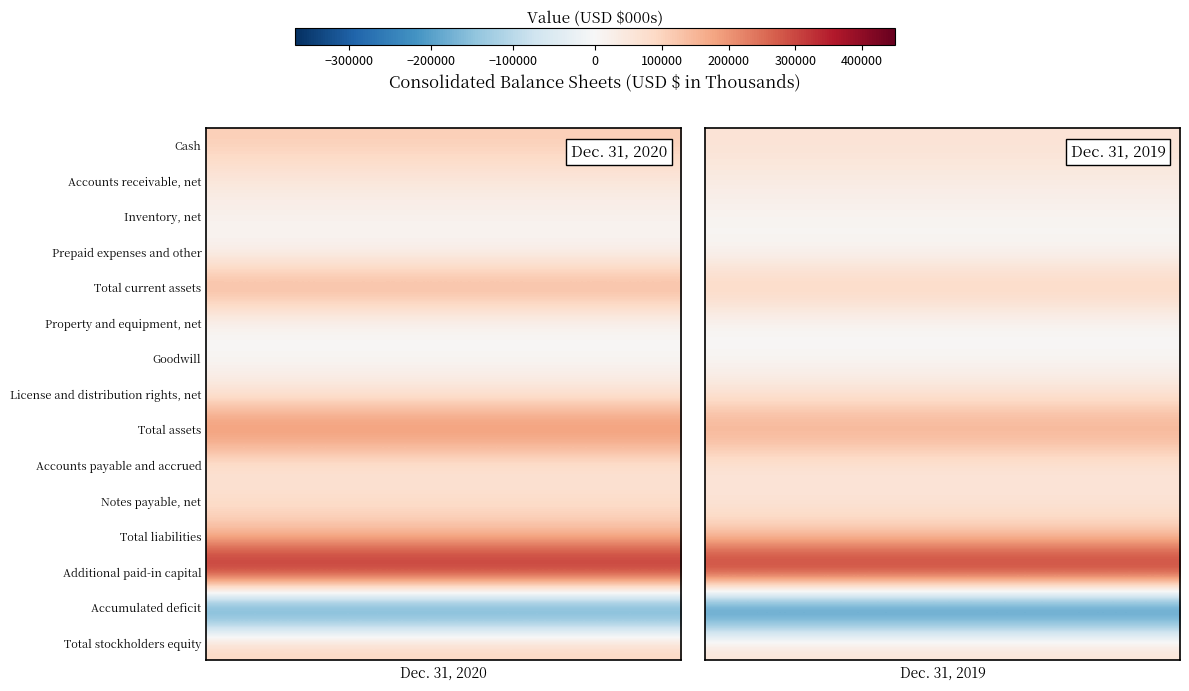

What is the difference between the maximum and minimum values in the Accumulated deficit series?

25711